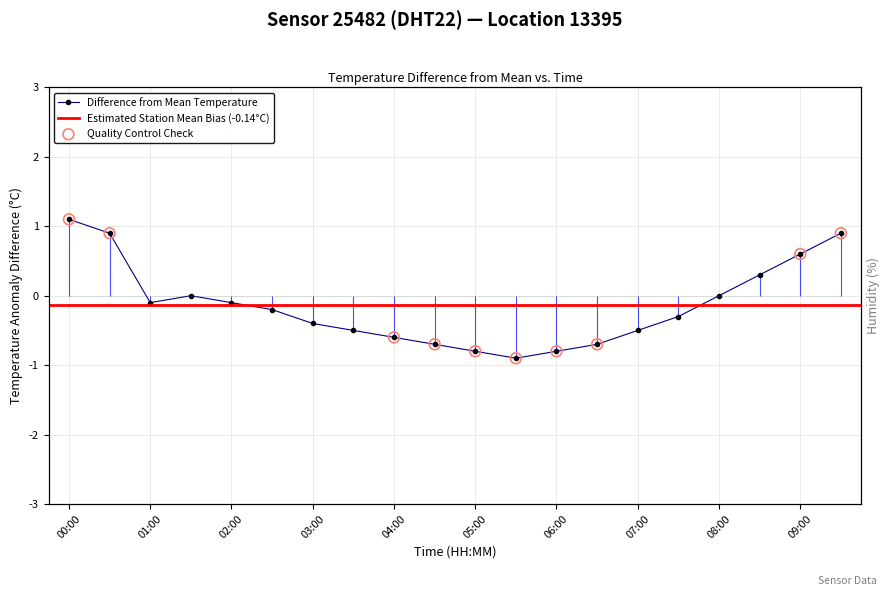

Which has a higher value, 03:00 or 06:30?

03:00